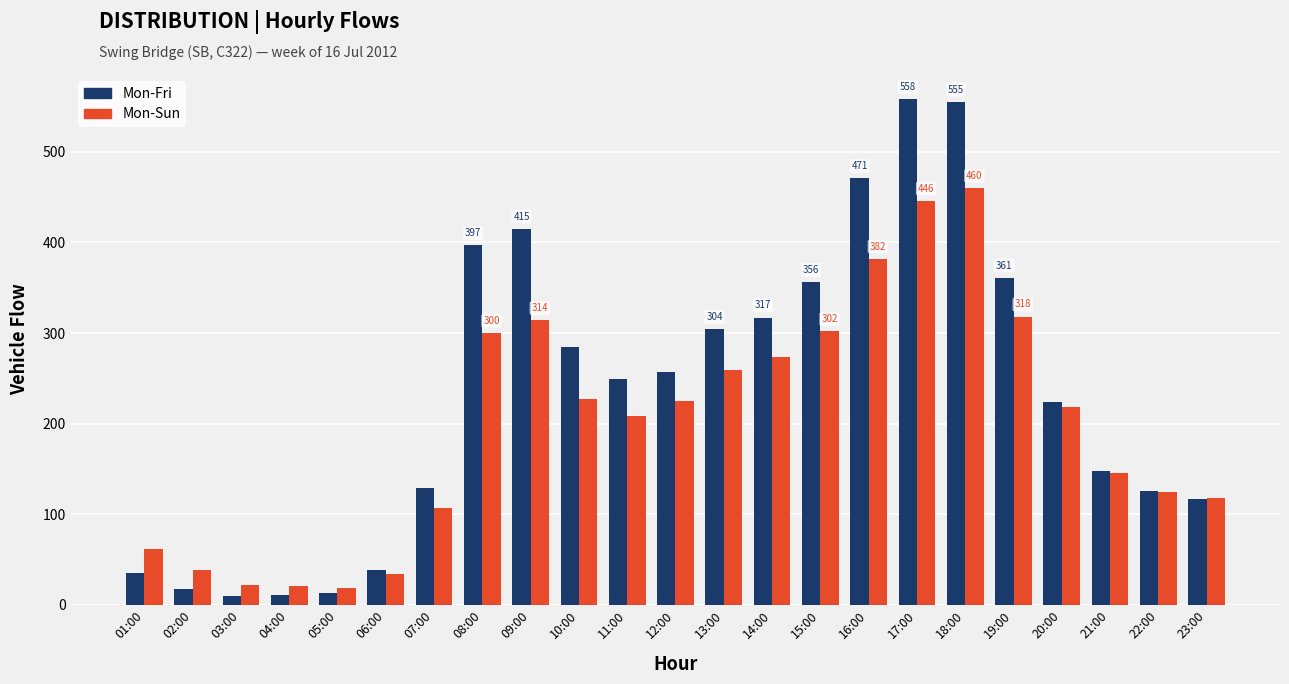

Which series has the largest range (max minus min)?

Mon-Fri